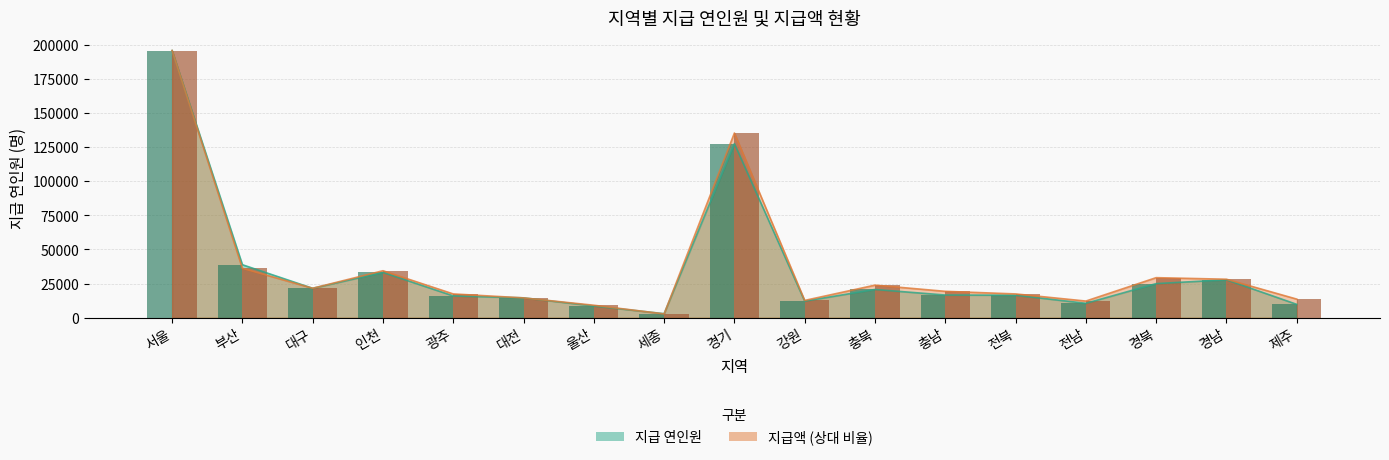

Is it true that 지급 연인원 equals 24936.0 at 경북?

True